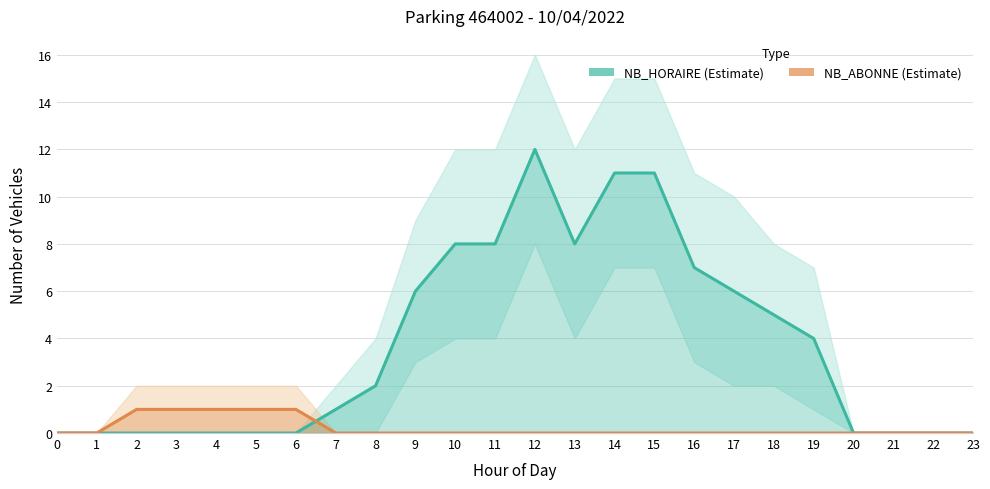

At which category is the sum across all series the highest?

12